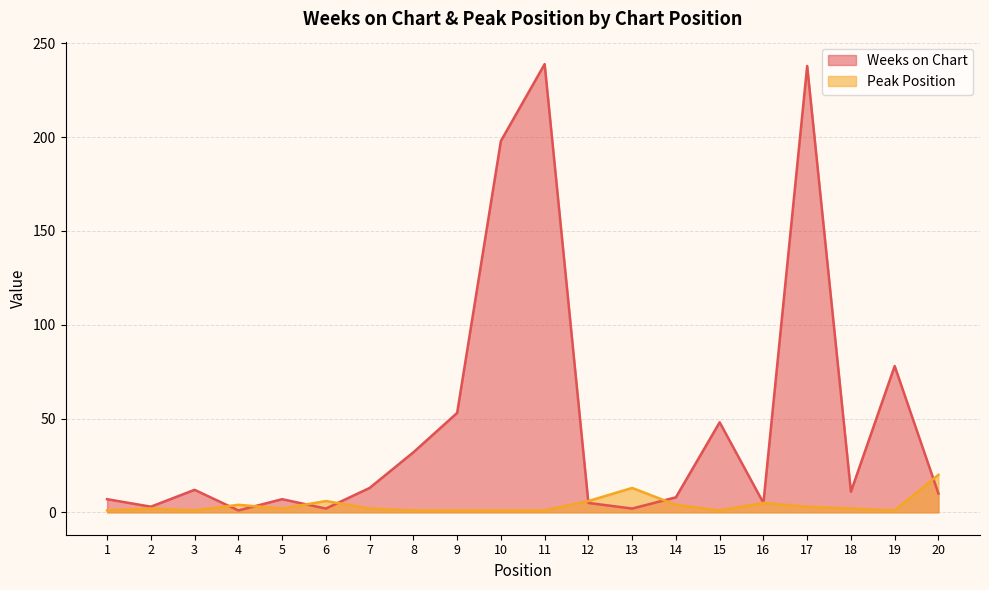

Reading right to left, extract all data points from this chart.

Weeks on Chart: 10	78	11	238	5	48	8	2	5	239	198	53	32	13	2	7	1	12	3	7
Peak Position: 20	1	2	3	5	1	4	13	6	1	1	1	1	2	6	2	4	1	2	1